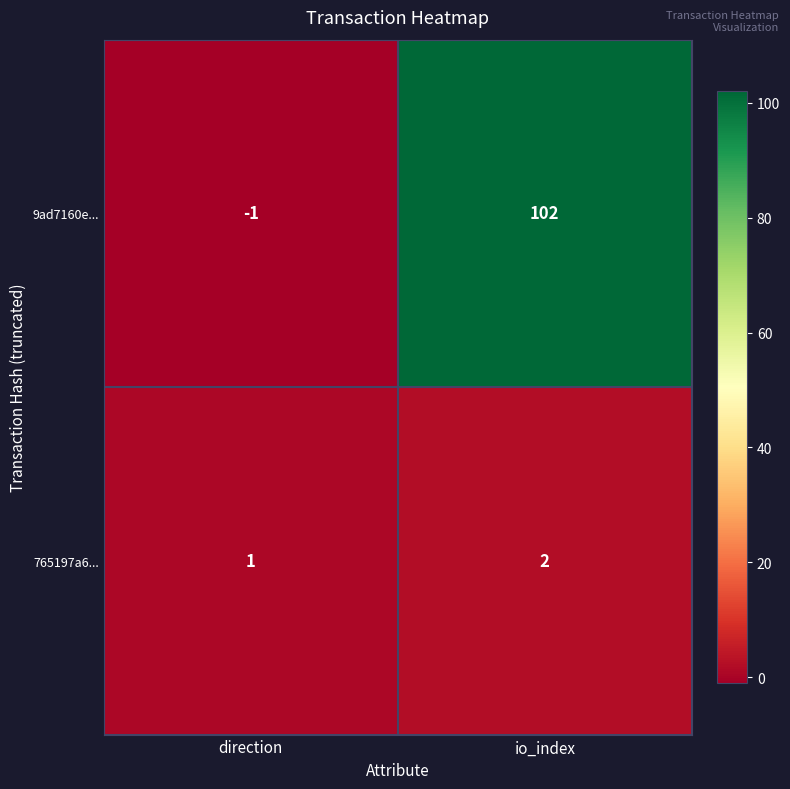

How many positive values does the 9ad7160e... series have?

1